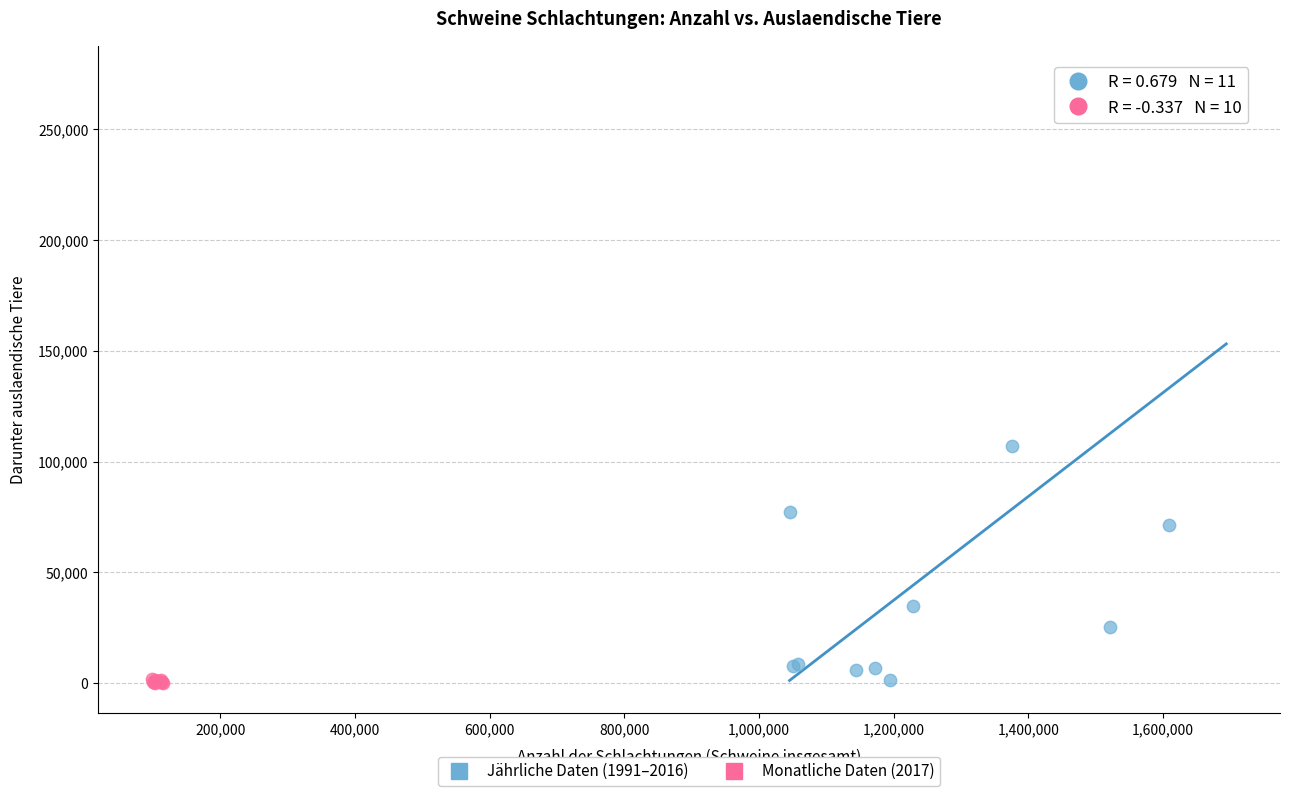

Which series reaches the maximum Y coordinate?

Jährliche Daten (1991–2016)